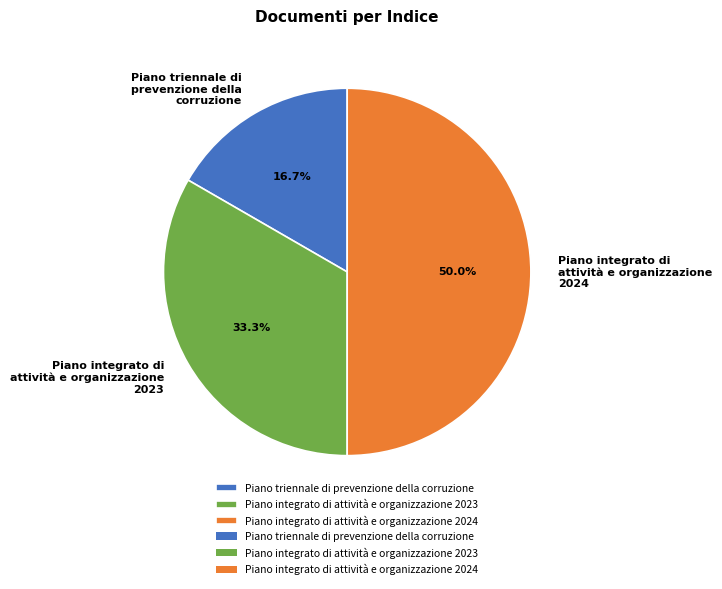

What is the ratio of the value at Piano integrato di attività e organizzazione 2024 to the value at Piano integrato di attività e organizzazione 2023?

1.5